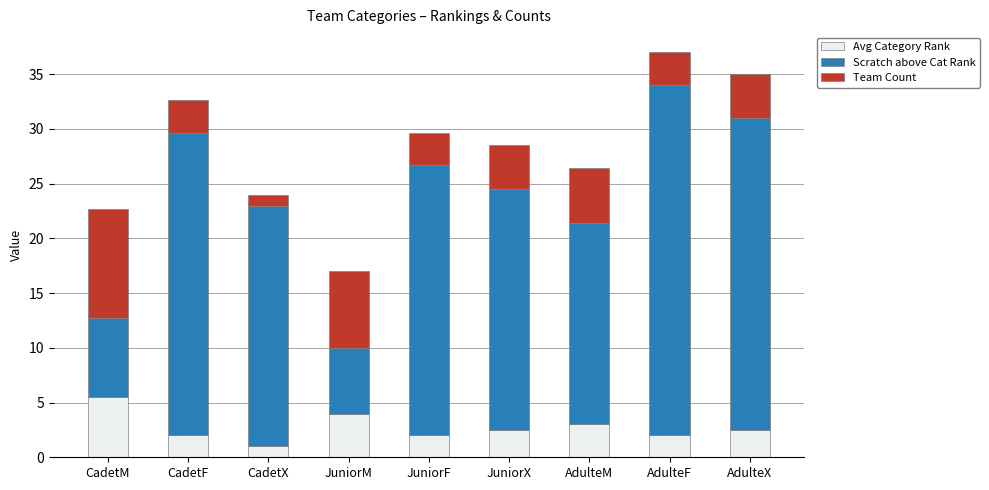

What is the difference between the second highest and second lowest values in the Avg Category Rank series?

2.0